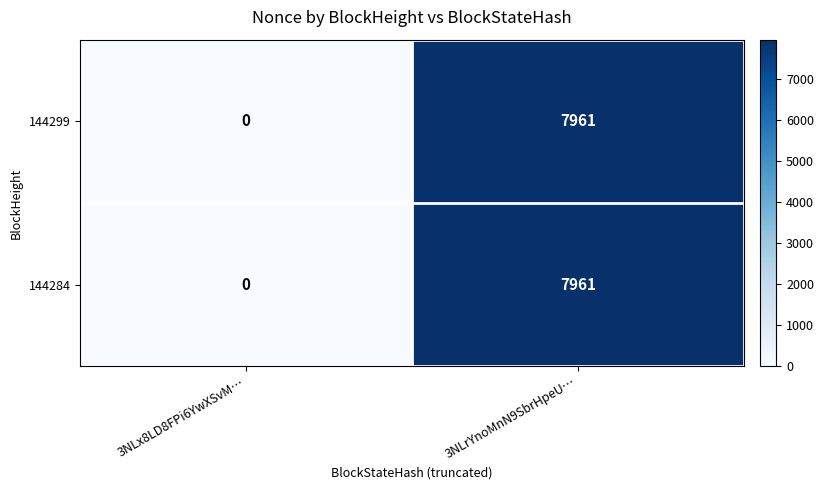

True or false: 144284 has a value of 4033 at 3NLx8LD8FPi6YwXSvM….

False